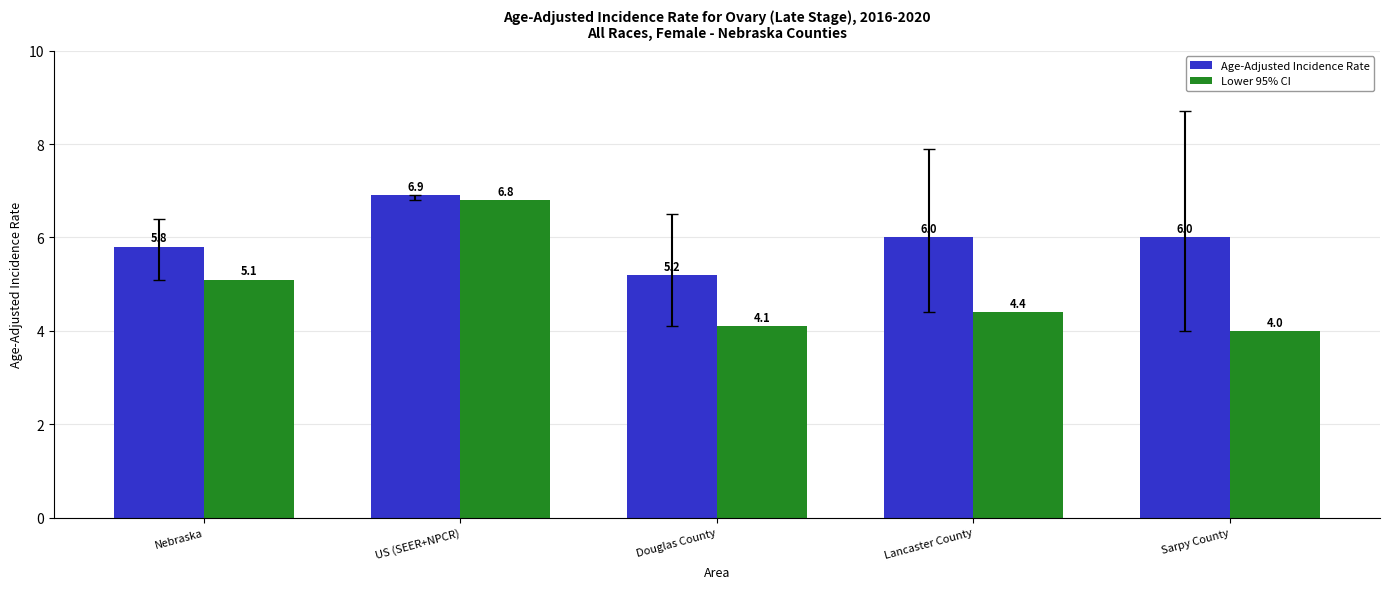

What is the value of the Age-Adjusted Incidence Rate bar at the 4th from the left?

6.0